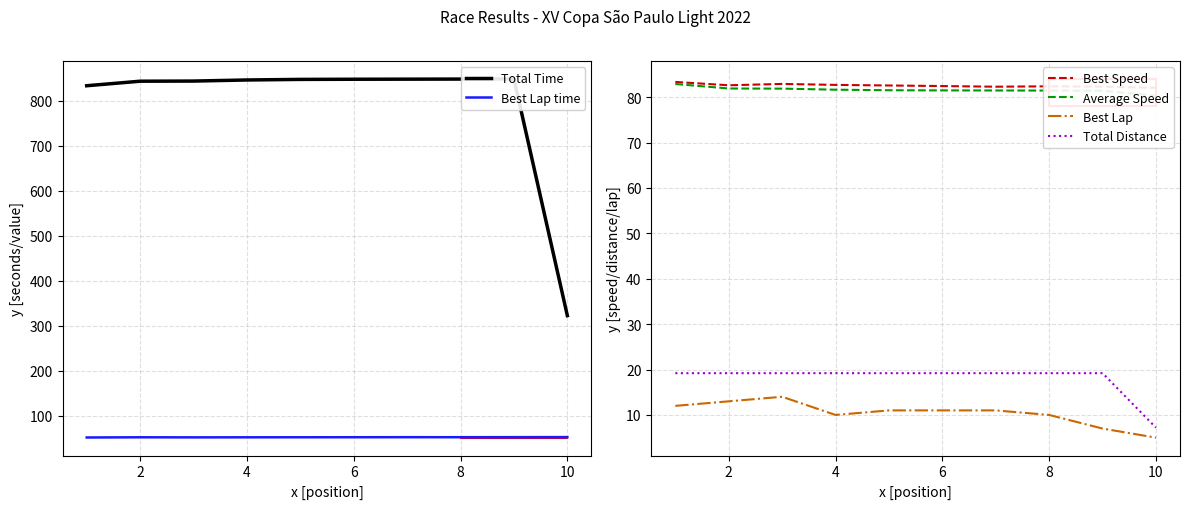

True or false: Total Distance and Best Lap intersect in this chart.

False